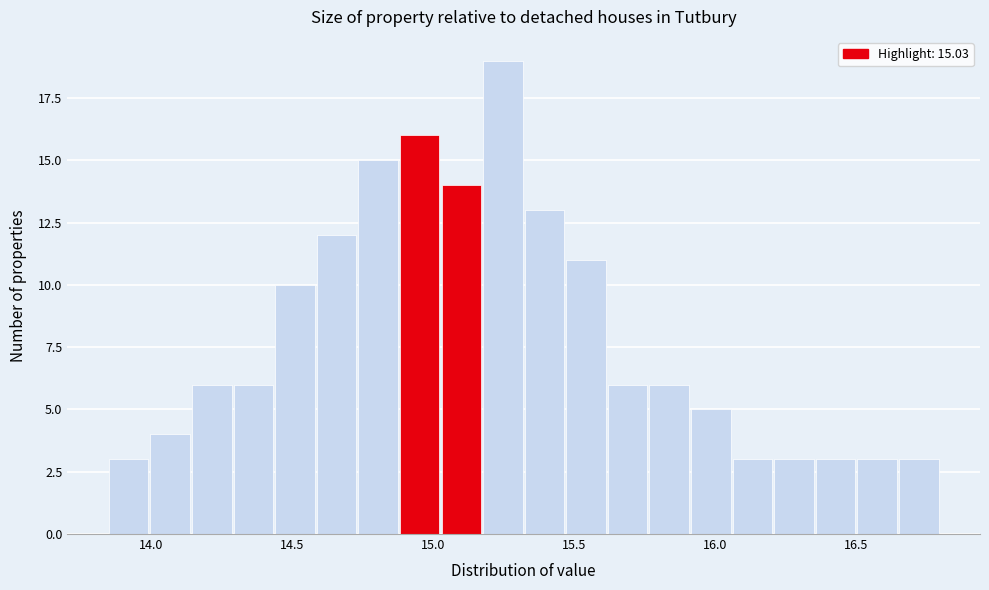

Around what value on the x-axis is the tallest bar? Give the approximate position of its centre, as read against the axis.

15.25